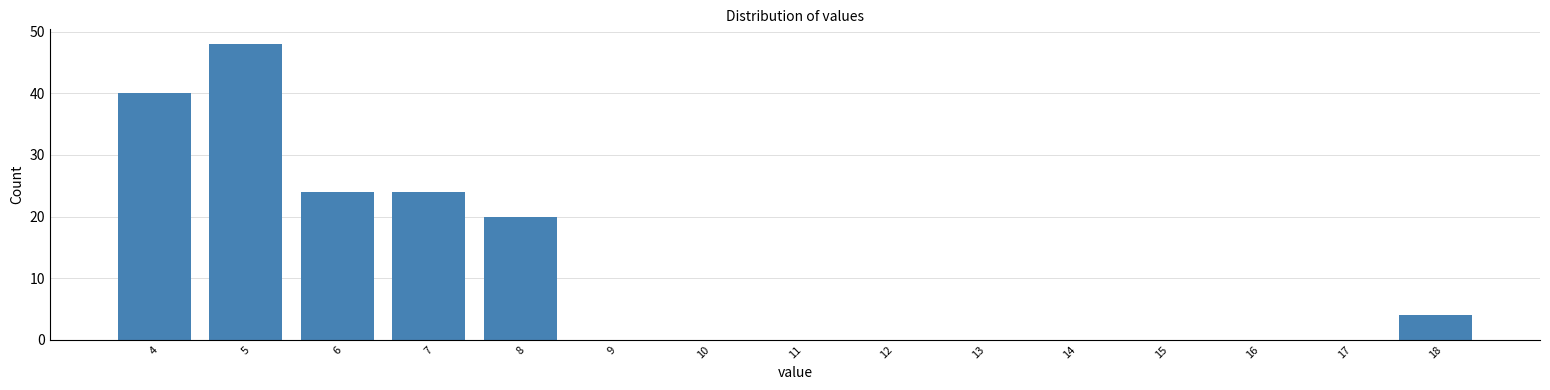

Reading right to left, transcribe all the data shown in this chart.

18=4	17=0	16=0	15=0	14=0	13=0	12=0	11=0	10=0	9=0	8=20	7=24	6=24	5=48	4=40